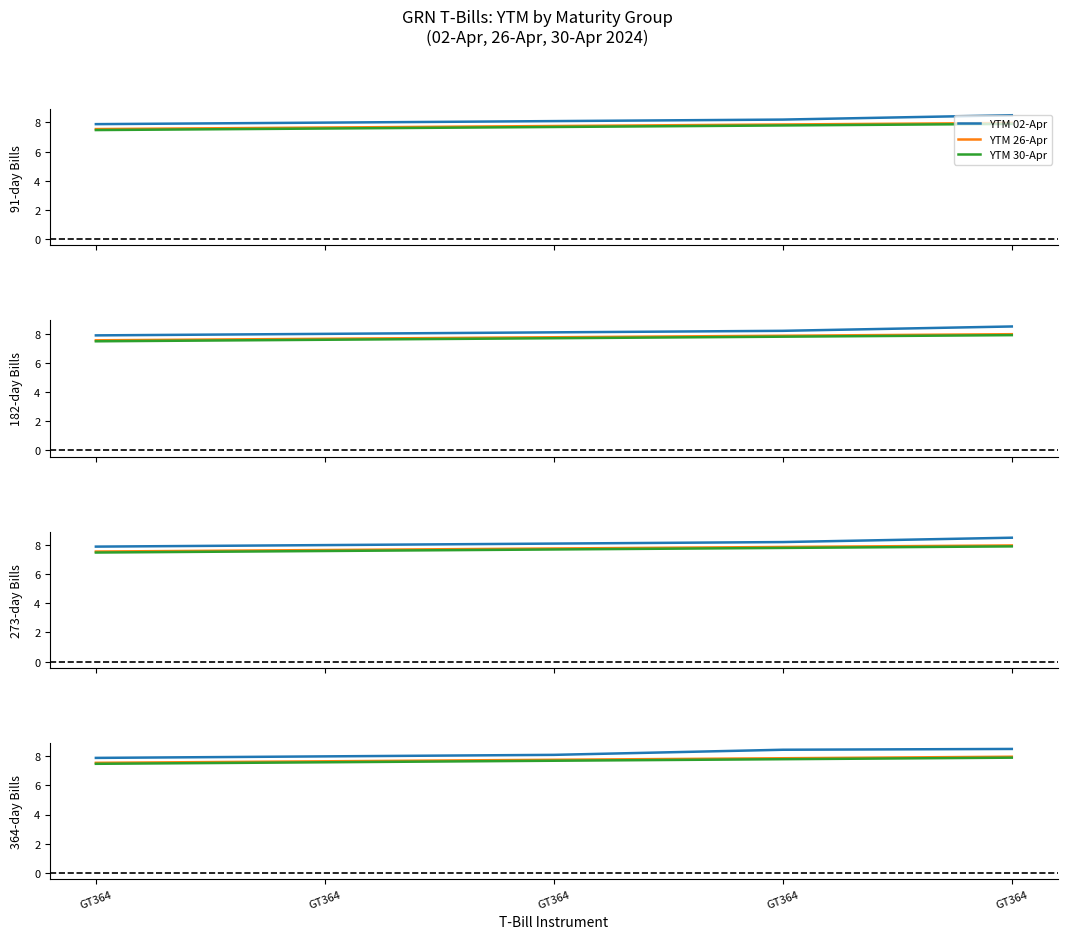

Is the value of YTM 02-Apr at GT364 greater than the value of YTM 26-Apr at GT364?

Yes